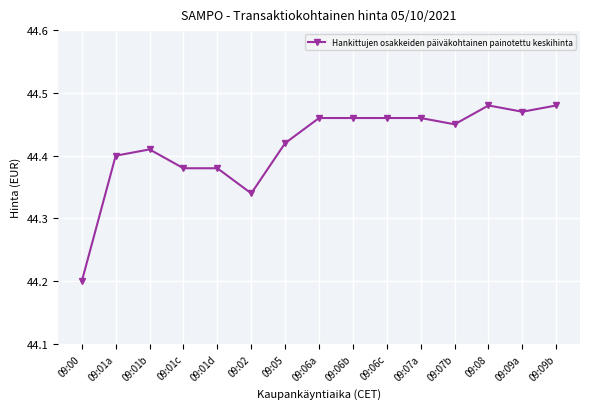

What is the difference between the maximum and second lowest values?

0.1